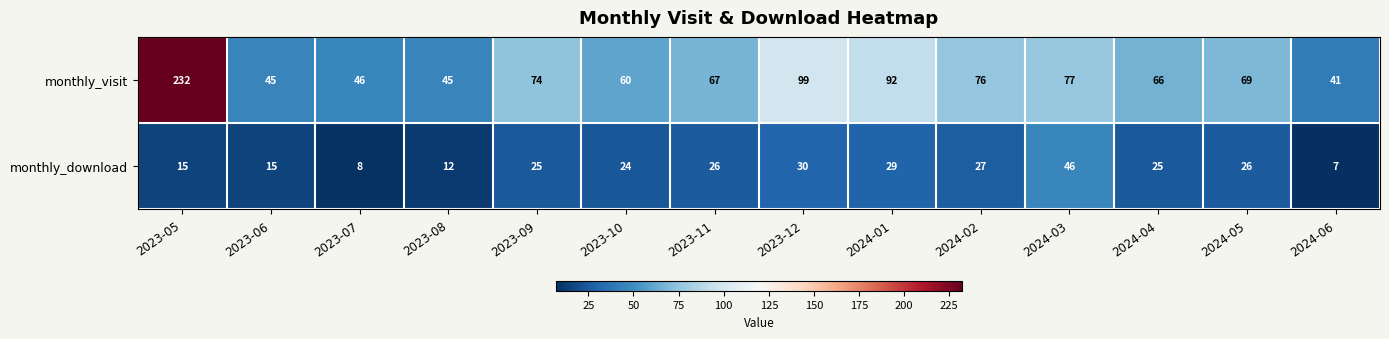

Reading left to right, what are all the values shown in this chart?

monthly_visit: 232	45	46	45	74	60	67	99	92	76	77	66	69	41
monthly_download: 15	15	8	12	25	24	26	30	29	27	46	25	26	7